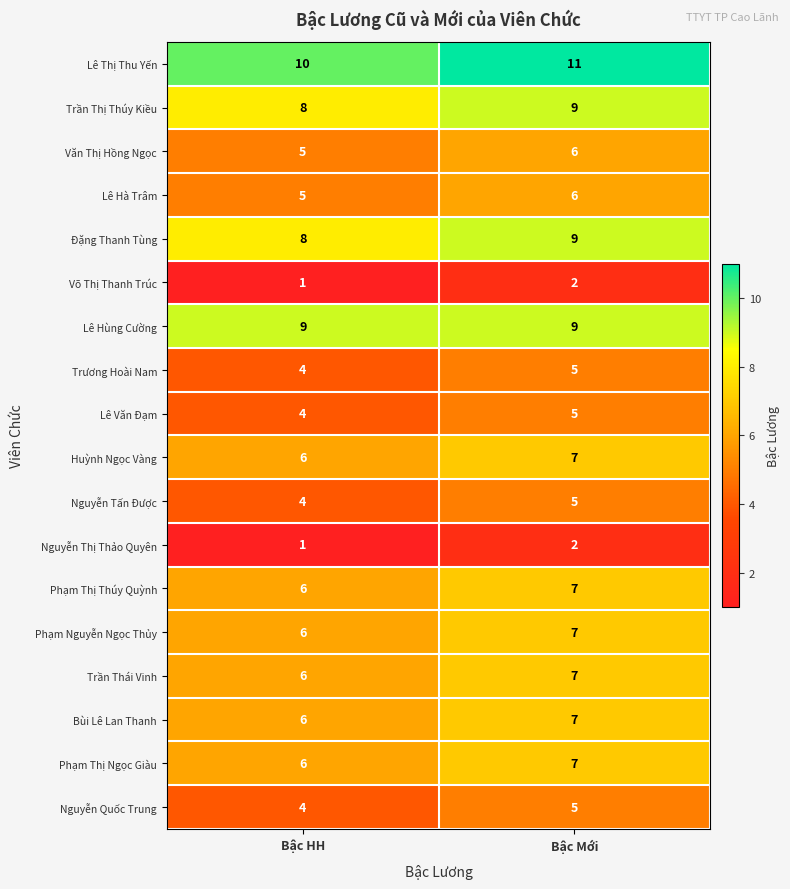

What is the sum of all Lê Văn Đạm values?

9